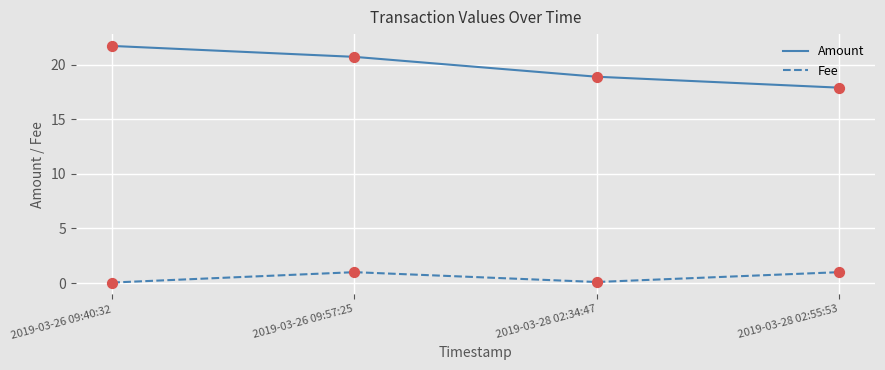

Is the value of Fee at 2019-03-28 02:34:47 greater than the value of Amount at 2019-03-26 09:57:25?

No